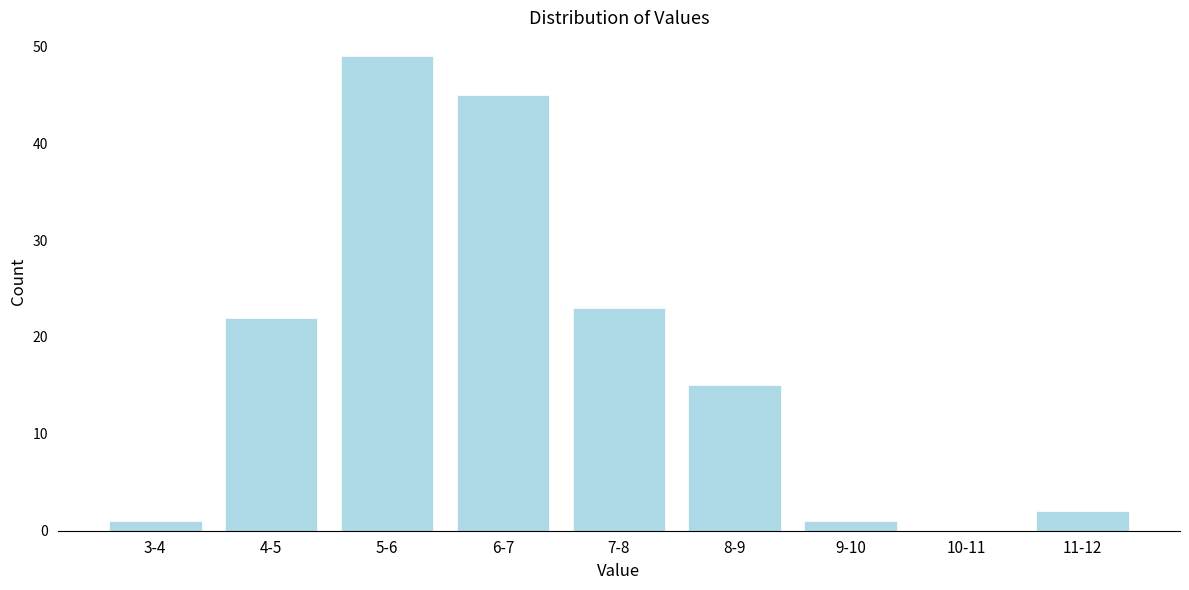

Reading left to right, what are all the values shown in this chart?

3-4=1	4-5=22	5-6=49	6-7=45	7-8=23	8-9=15	9-10=1	10-11=0	11-12=2